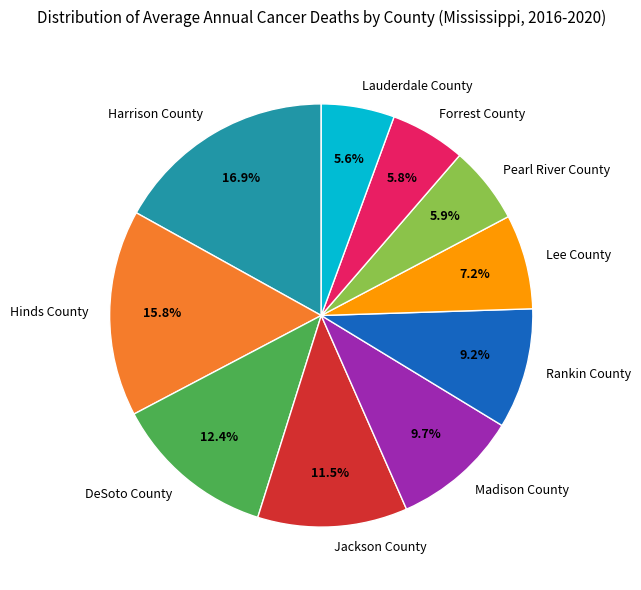

Which category has the biggest portion of the pie?

Harrison County